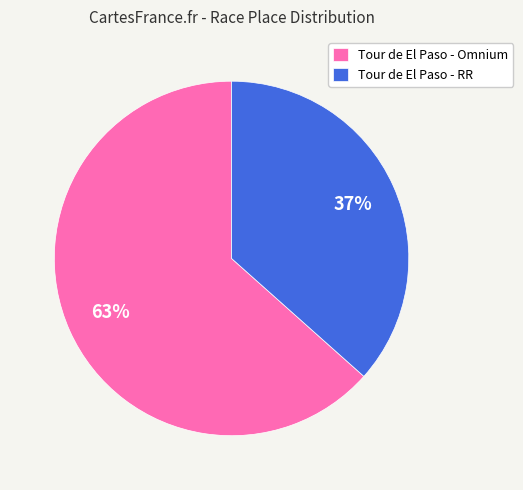

The Tour de El Paso - Omnium slice represents 70% of the pie. True or false?

False